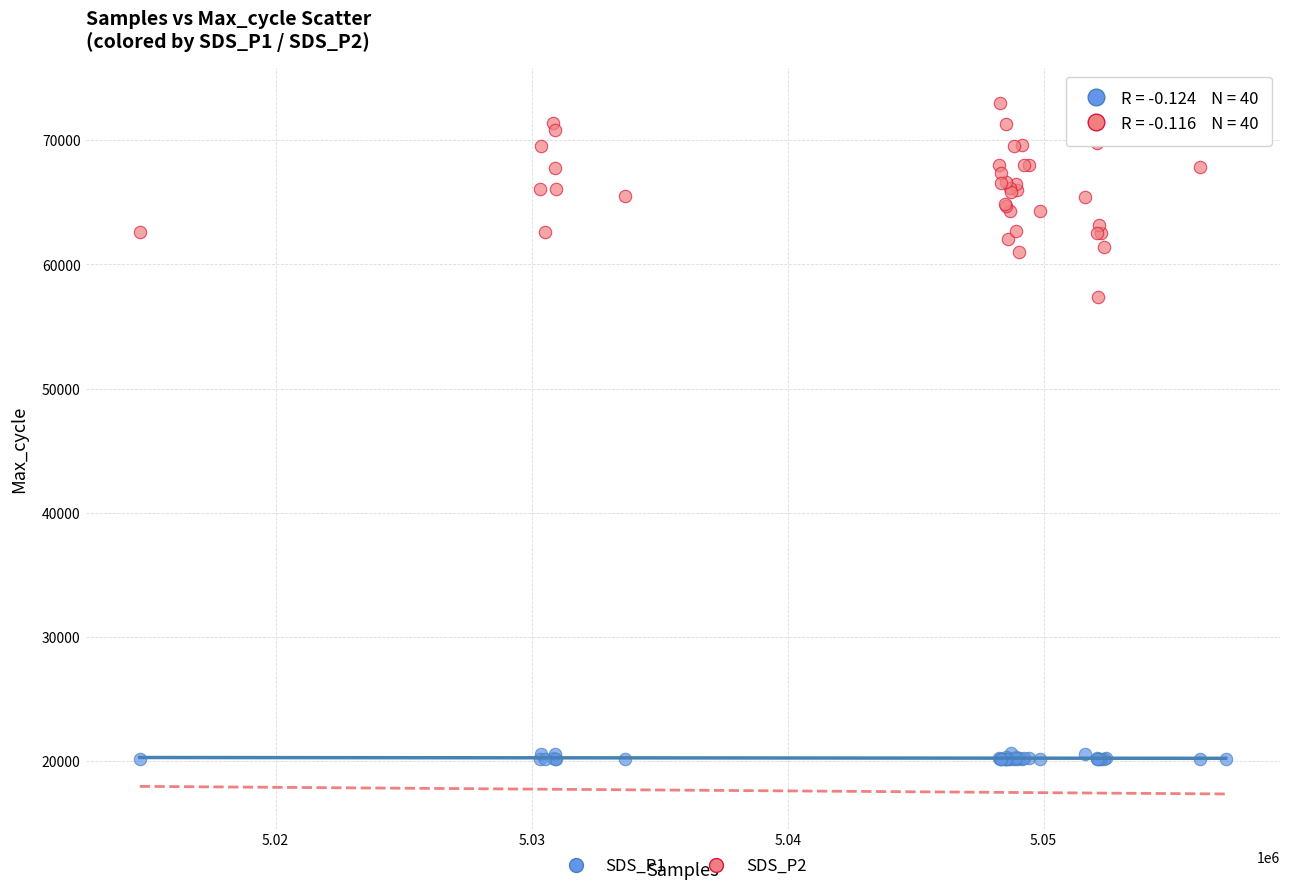

Which series has the widest spread of Y values?

SDS_P2